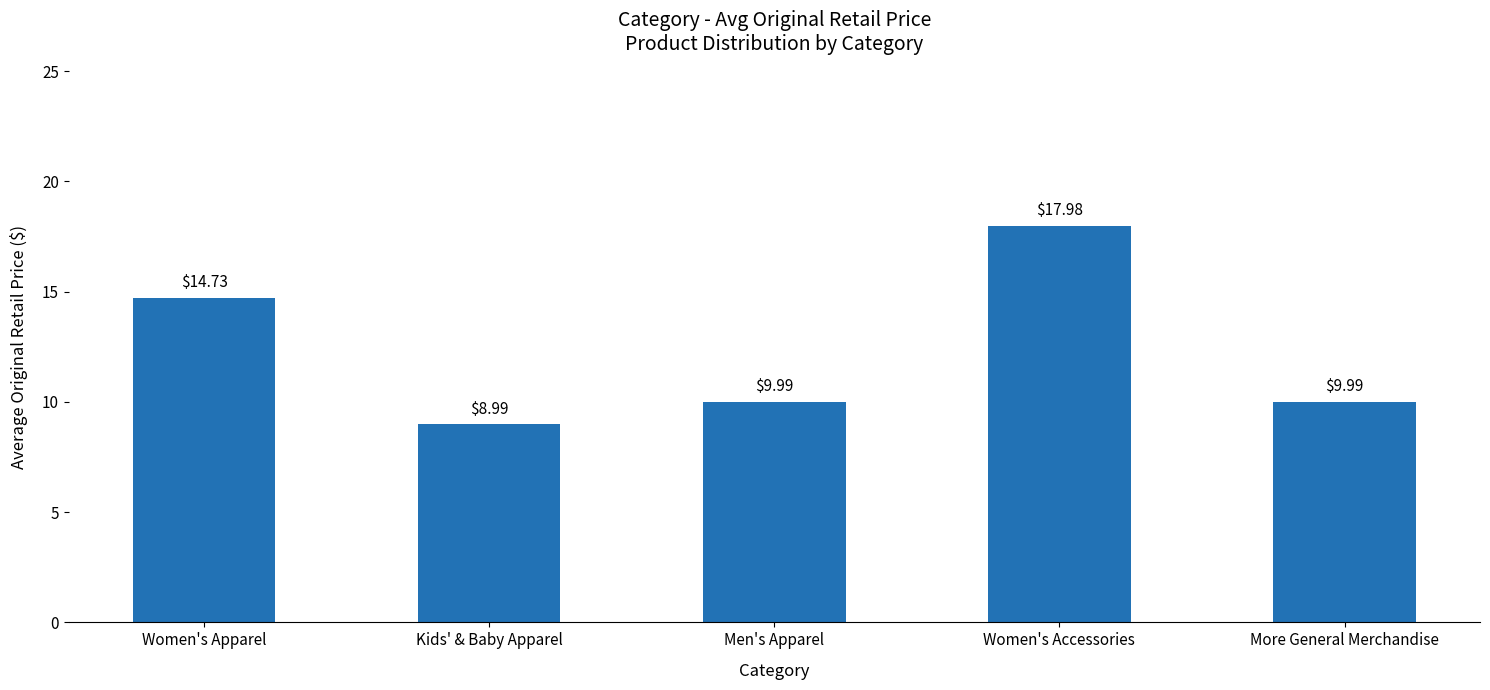

What is the ratio of the value at More General Merchandise to the value at Women's Accessories?

0.6